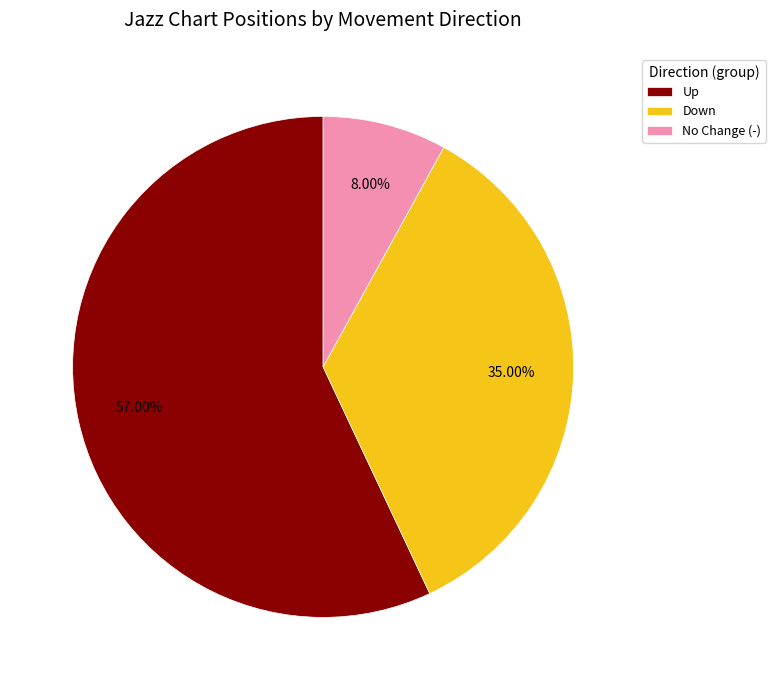

Combined, do Down and Up account for over 50%?

Yes